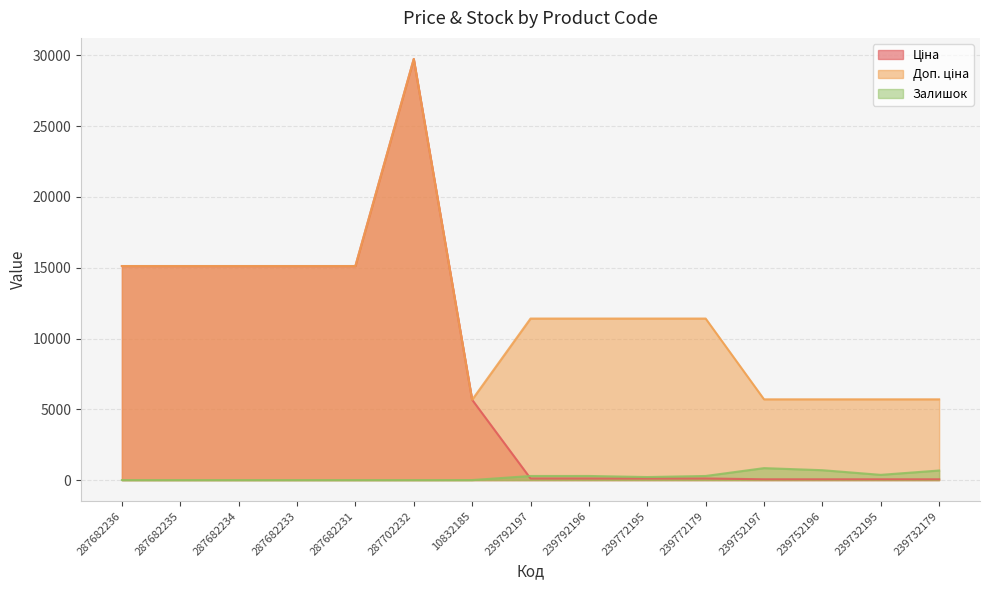

Reading right to left, extract all data points from this chart.

Ціна: 239732179=57.0	239732195=57.0	239752196=57.0	239752197=57.0	239772179=114.1	239772195=114.1	239792196=114.1	239792197=114.1	10832185=5673.8	287702232=29747.2	287682231=15120.0	287682233=15120.0	287682234=15120.0	287682235=15120.0	287682236=15120.0
Доп. ціна: 239732179=5705.0	239732195=5705.0	239752196=5705.0	239752197=5705.0	239772179=11410.0	239772195=11410.0	239792196=11410.0	239792197=11410.0	10832185=5673.8	287702232=29747.2	287682231=15120.0	287682233=15120.0	287682234=15120.0	287682235=15120.0	287682236=15120.0
Залишок: 239732179=676.0	239732195=370.0	239752196=698.0	239752197=845.0	239772179=290.0	239772195=215.0	239792196=290.0	239792197=289.0	10832185=2.0	287702232=0.0	287682231=0.0	287682233=0.0	287682234=0.0	287682235=0.0	287682236=0.0